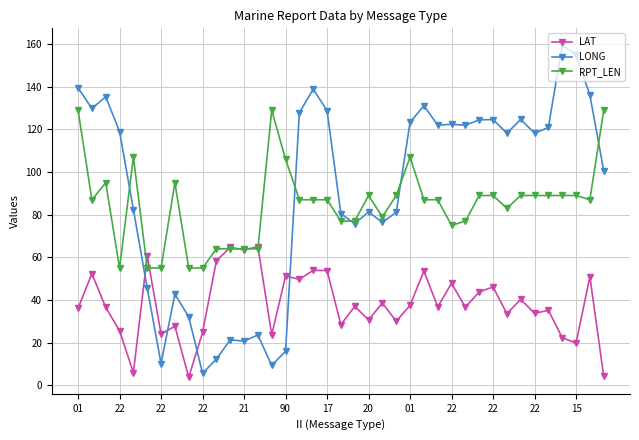

True or false: RPT_LEN has more than 1 points higher than both neighbors.

True